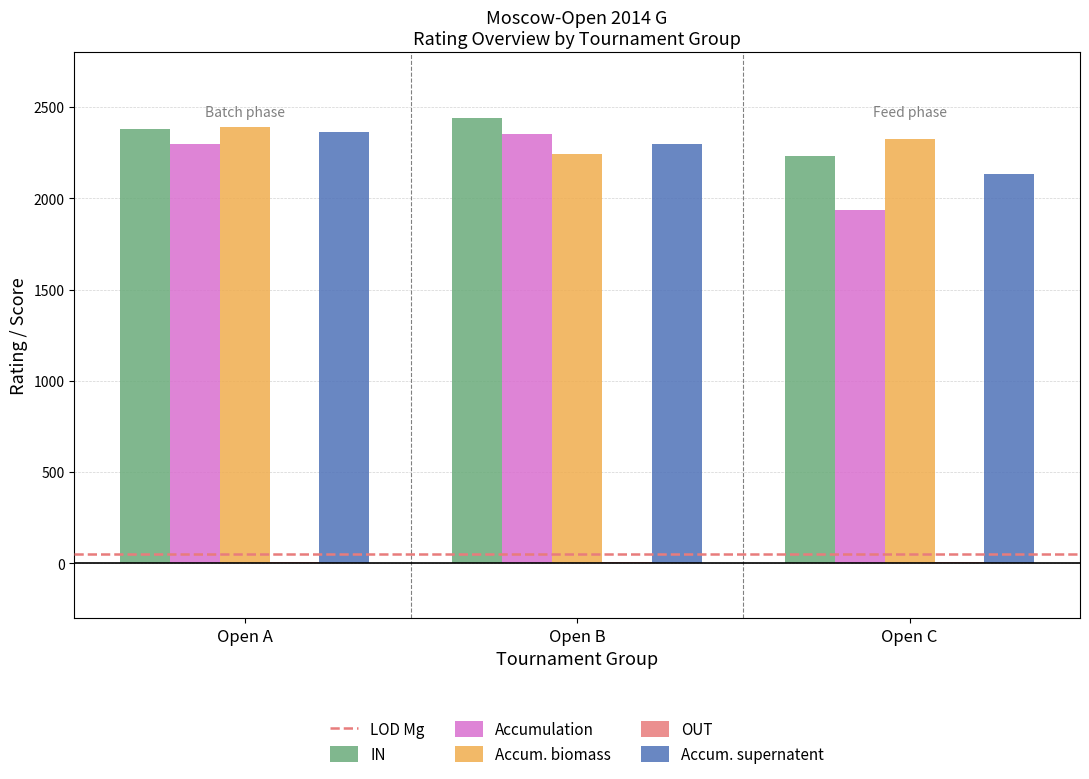

What is the average value of the IN series?

2349.3